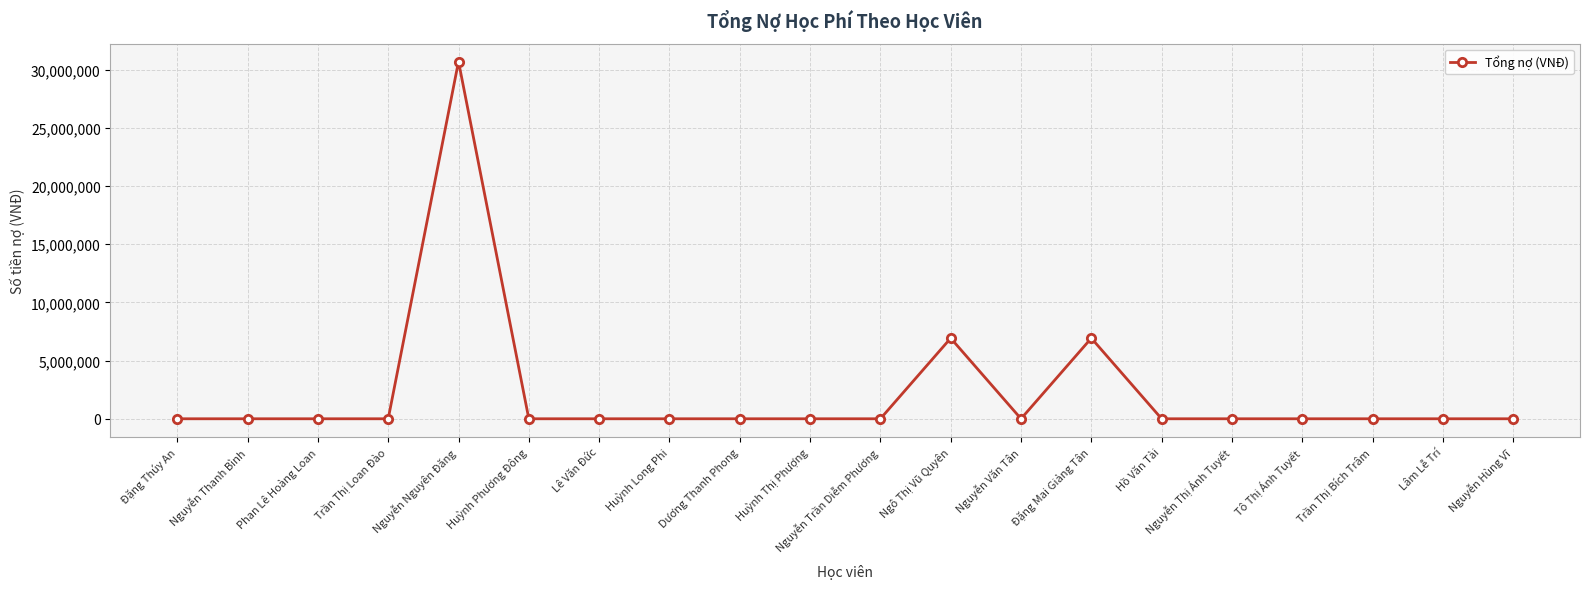

Reading left to right, transcribe all the data shown in this chart.

0	0	0	0	30710000	0	0	0	0	0	0	6930000	0	6930000	0	0	0	0	0	0